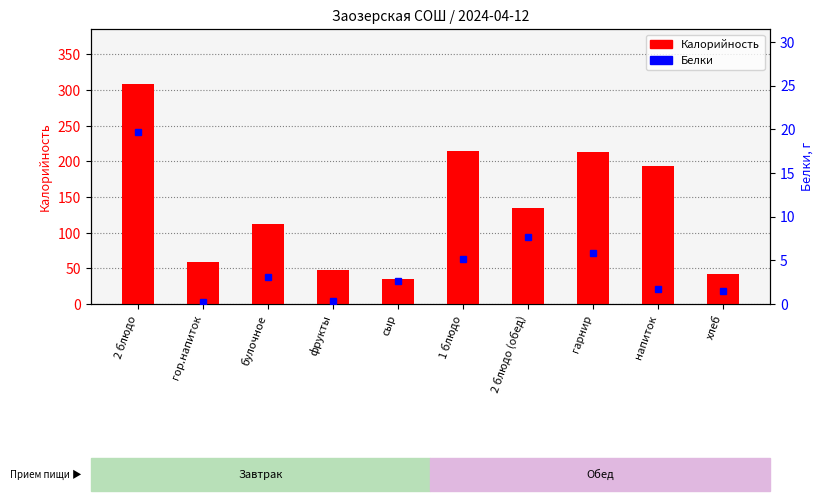

Which series has the largest total across all categories?

Калорийность